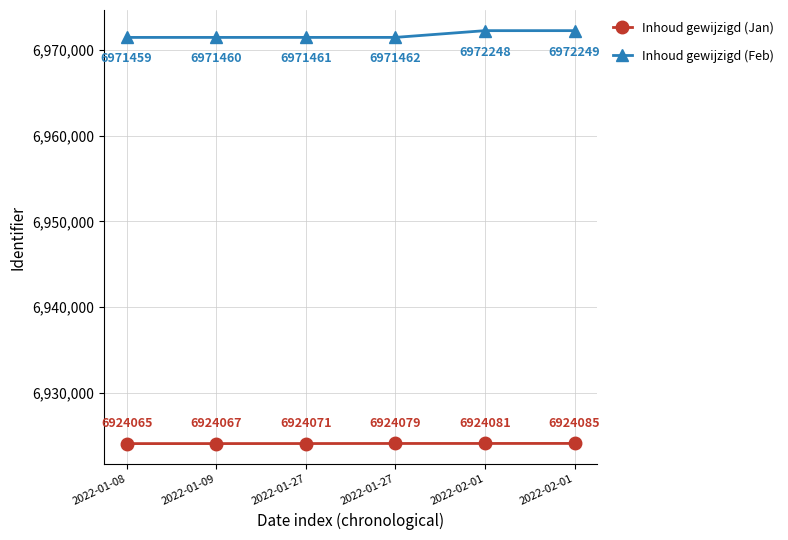

At which label does Inhoud gewijzigd (Jan) first exceed 6924079?

2022-02-01